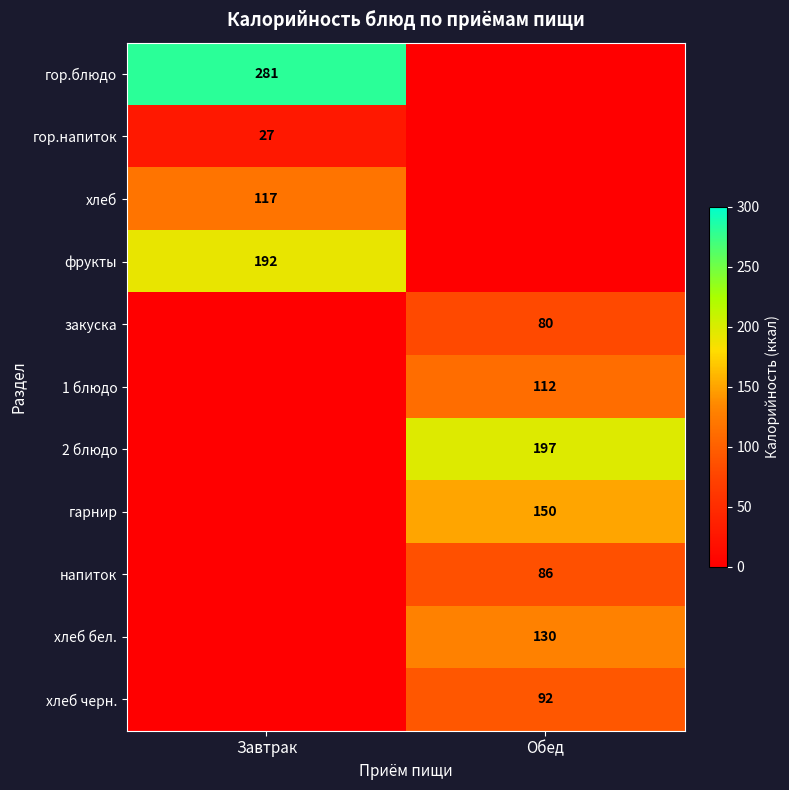

The value of хлеб at Завтрак is 117. True or false?

True